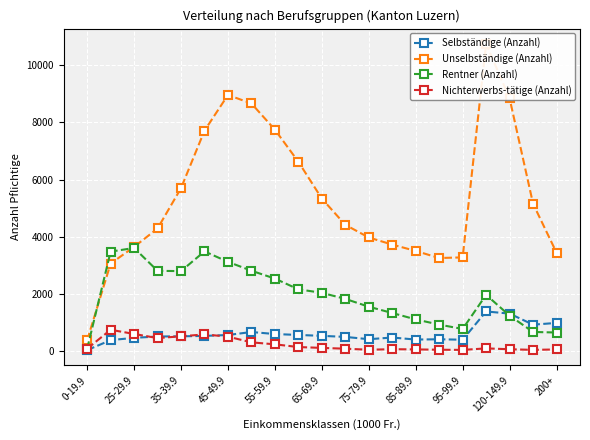

Is the value of Selbständige (Anzahl) at 200+ greater than the value of Nichterwerbs-tätige (Anzahl) at 55-59.9?

Yes